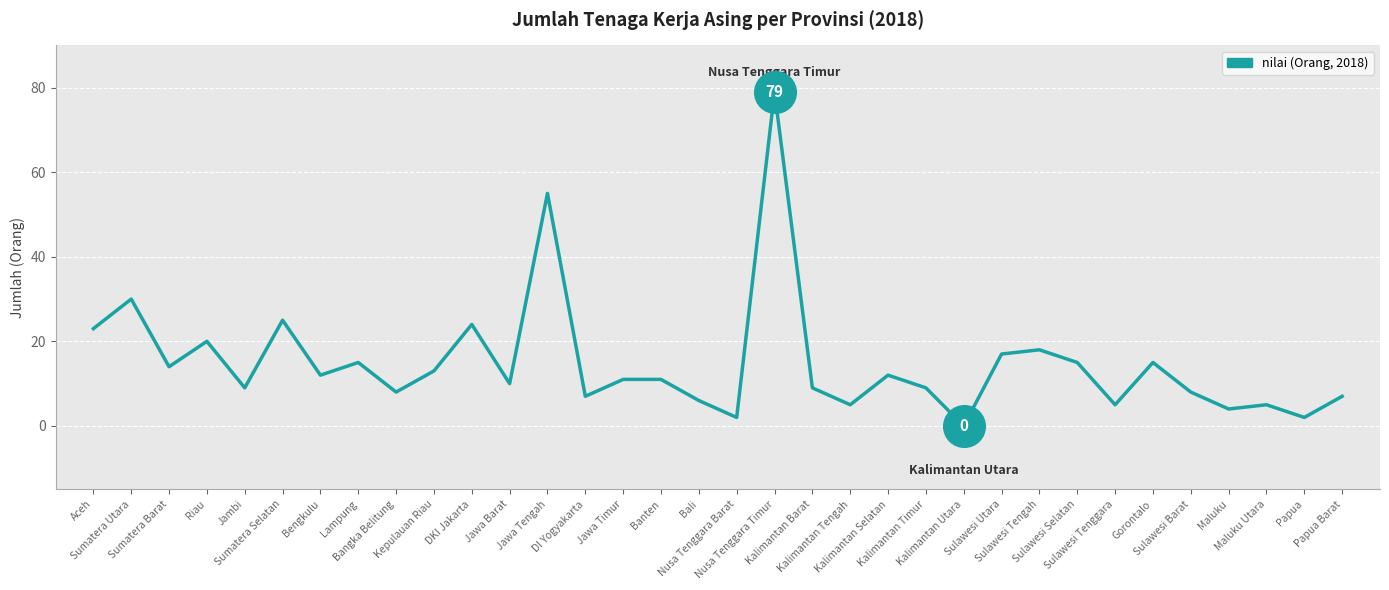

What is the change in value from Sumatera Barat to Kalimantan Utara?

-14